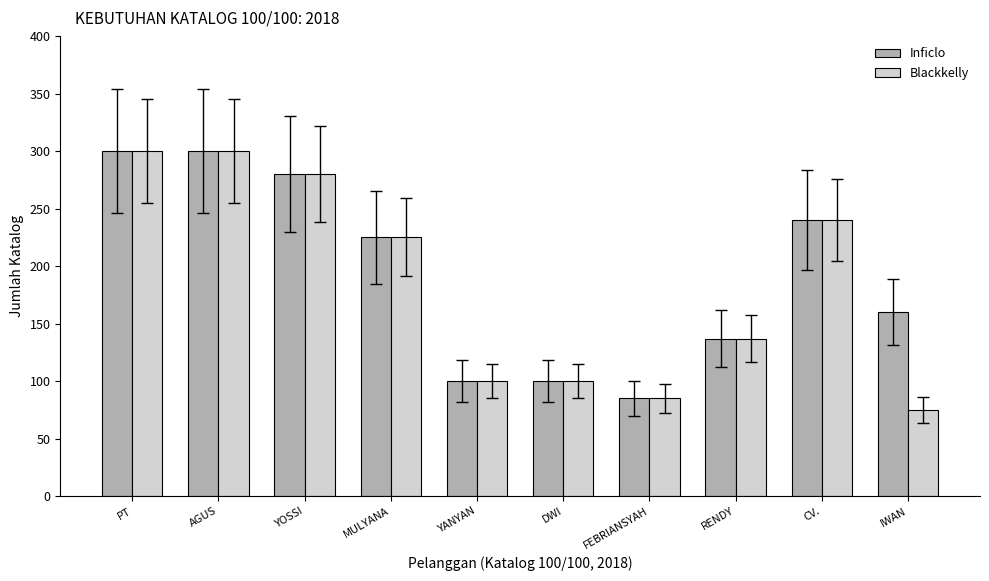

At which label is Blackkelly closest to 187?

MULYANA